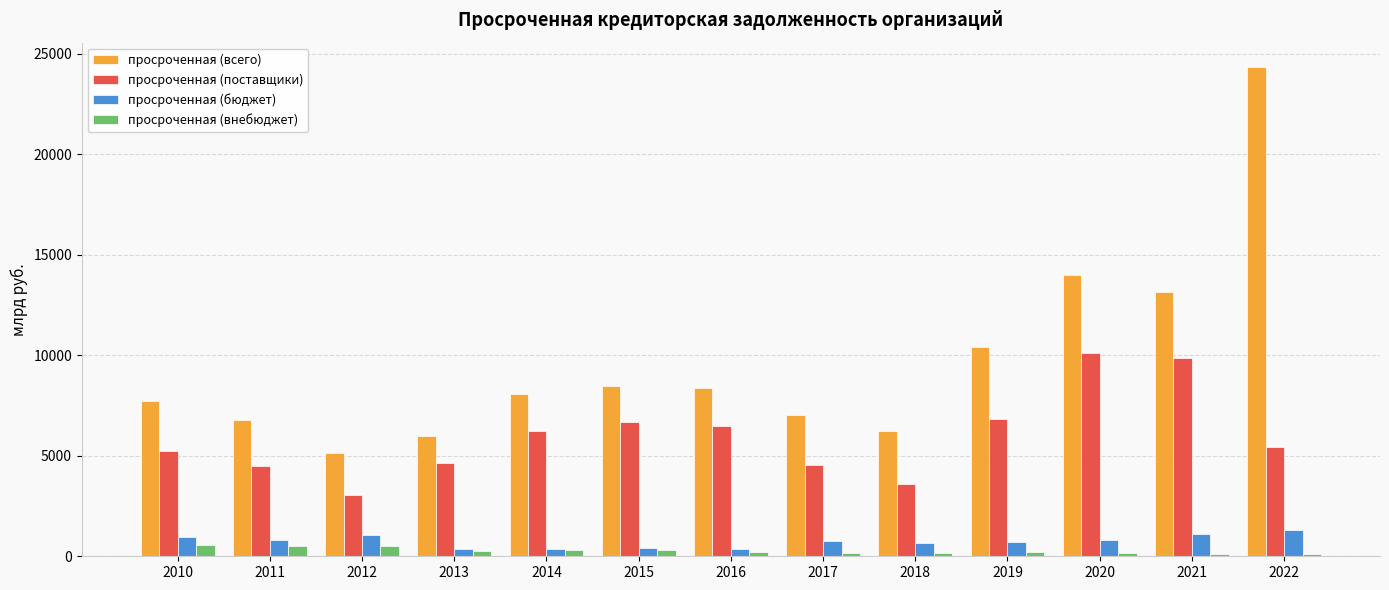

The просроченная (всего) series shows 9426.7 at 2022. True or false?

False